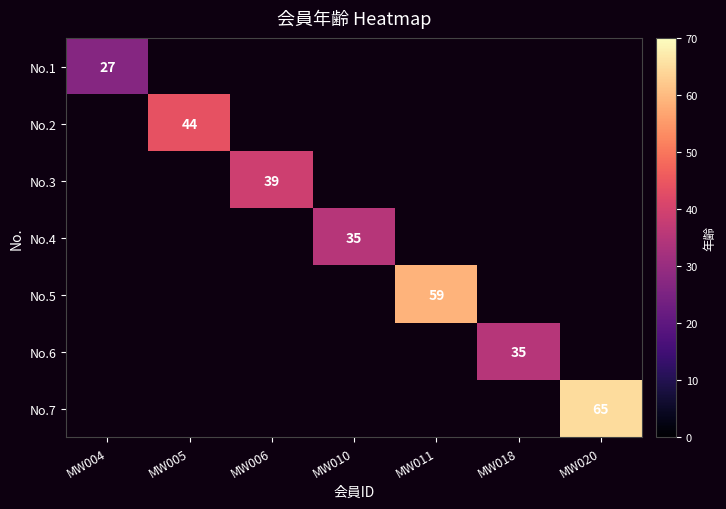

Between MW004 and MW018, which is larger?

MW018